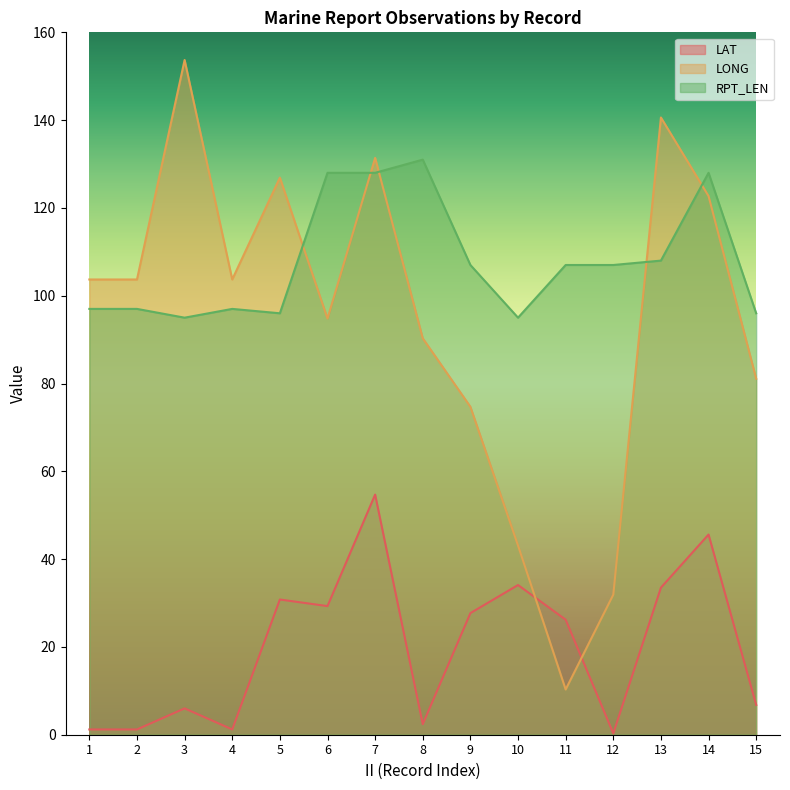

Which has a higher value, 7 or 6?

7